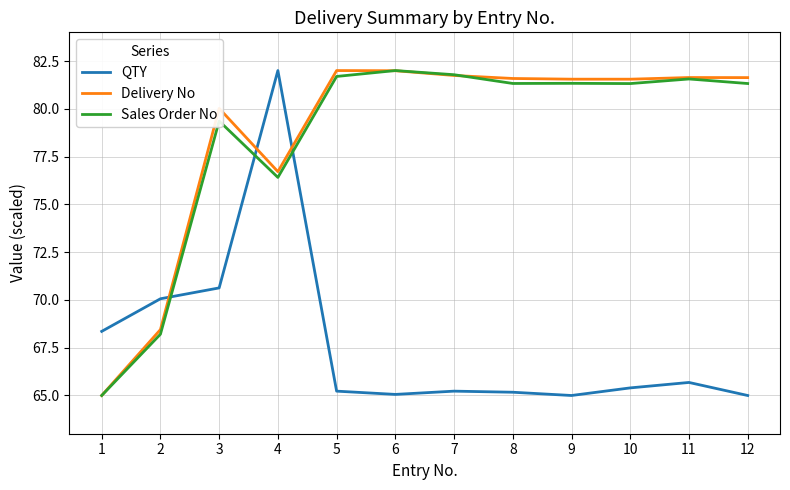

What are all the series names shown in the legend?

QTY, Delivery No, Sales Order No